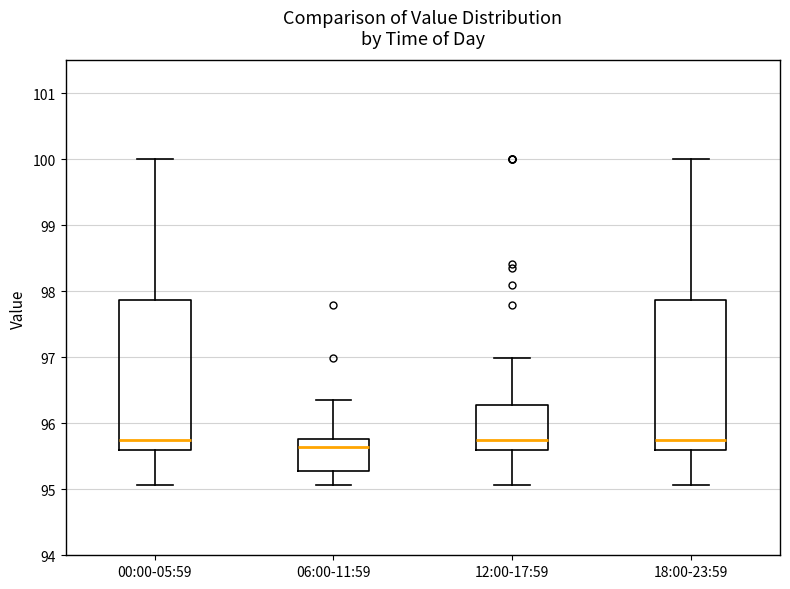

Reading left to right, transcribe this box plot: for each box, give where its median line is, the range the box spans, and where its two whiskers end, as read against the y-axis. The values are not printed on the chart, so give them approximately, as read against the axis.

00:00-05:59: median 95.8, box 95.6 to 97.9, whiskers 95.1 to 100.0
06:00-11:59: median 95.6, box 95.3 to 95.8, whiskers 95.1 to 96.4
12:00-17:59: median 95.8, box 95.6 to 96.3, whiskers 95.1 to 97.0
18:00-23:59: median 95.8, box 95.6 to 97.9, whiskers 95.1 to 100.0